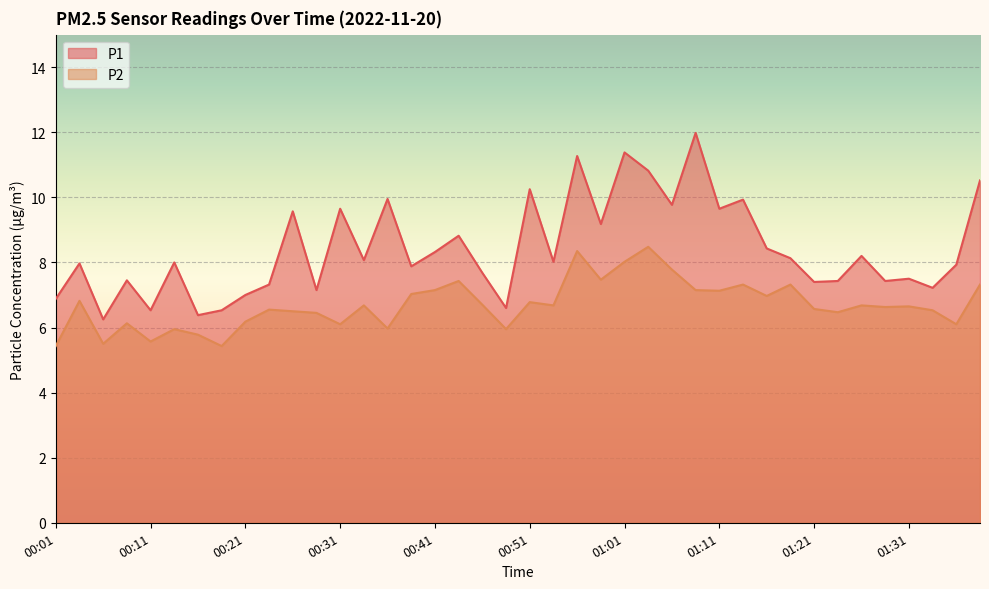

At how many categories does at least one series exceed 7?

33